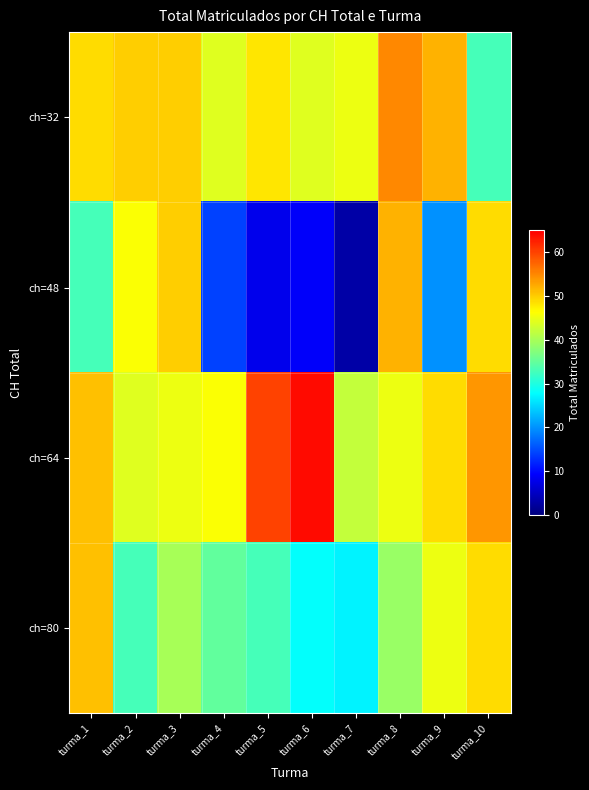

Which has a higher value, turma_9 or turma_4?

turma_9